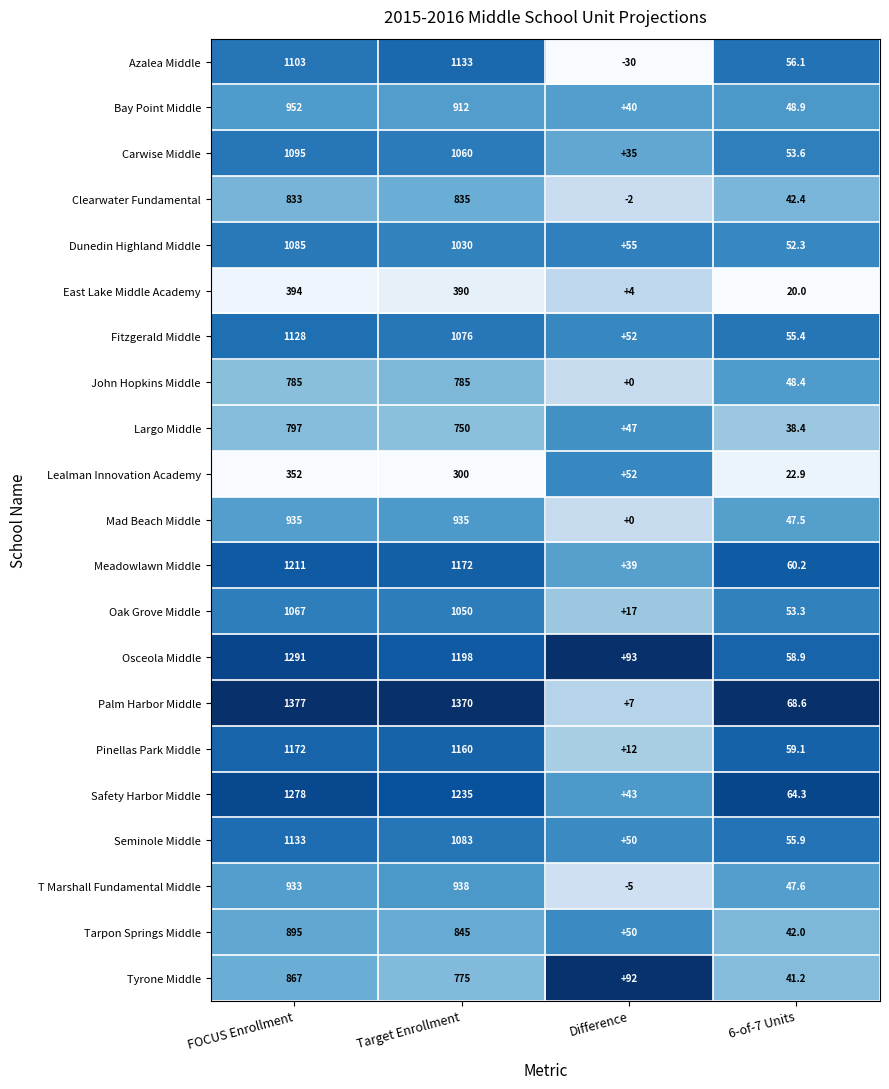

At which category is the sum across all series the highest?

FOCUS Enrollment